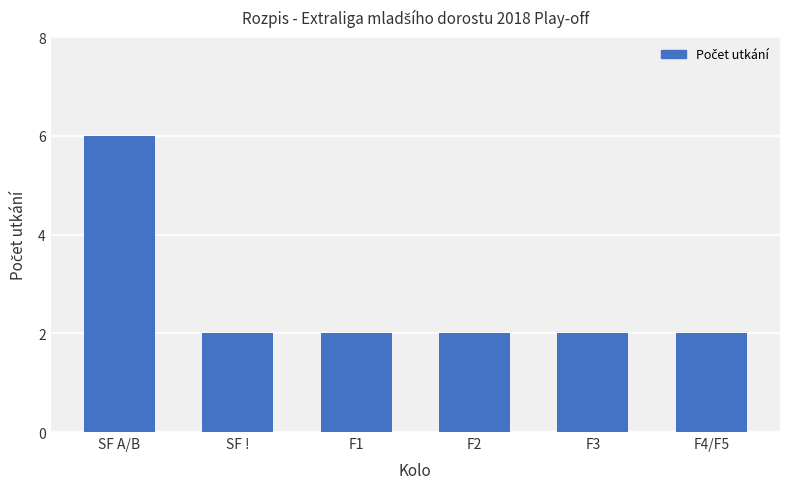

Reading left to right, list all the values displayed in this chart.

6	2	2	2	2	2